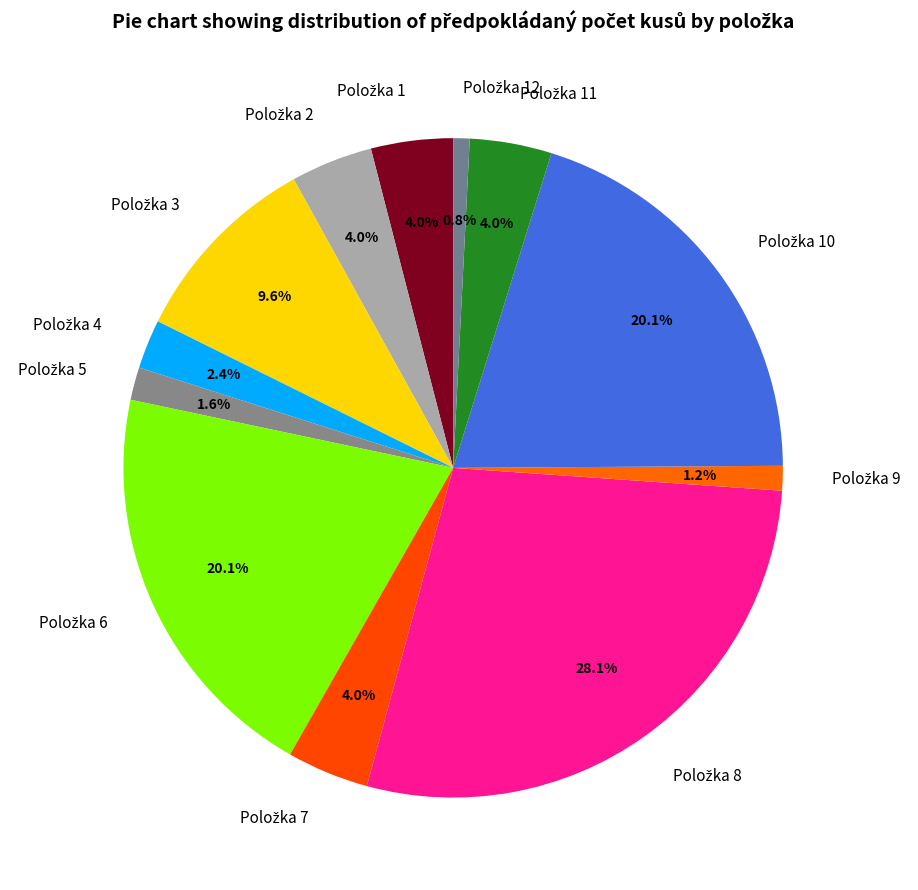

Is there a majority slice in this chart?

No